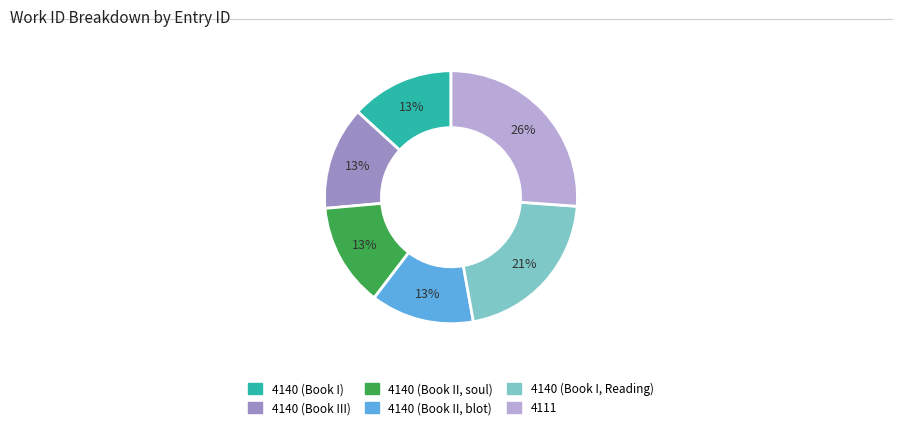

Does 4140 (Book III) account for over 50% of the chart?

No